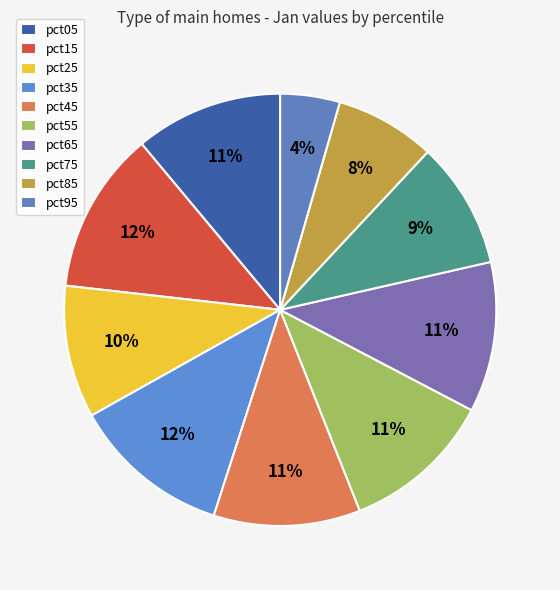

How many segments does this pie chart have?

10